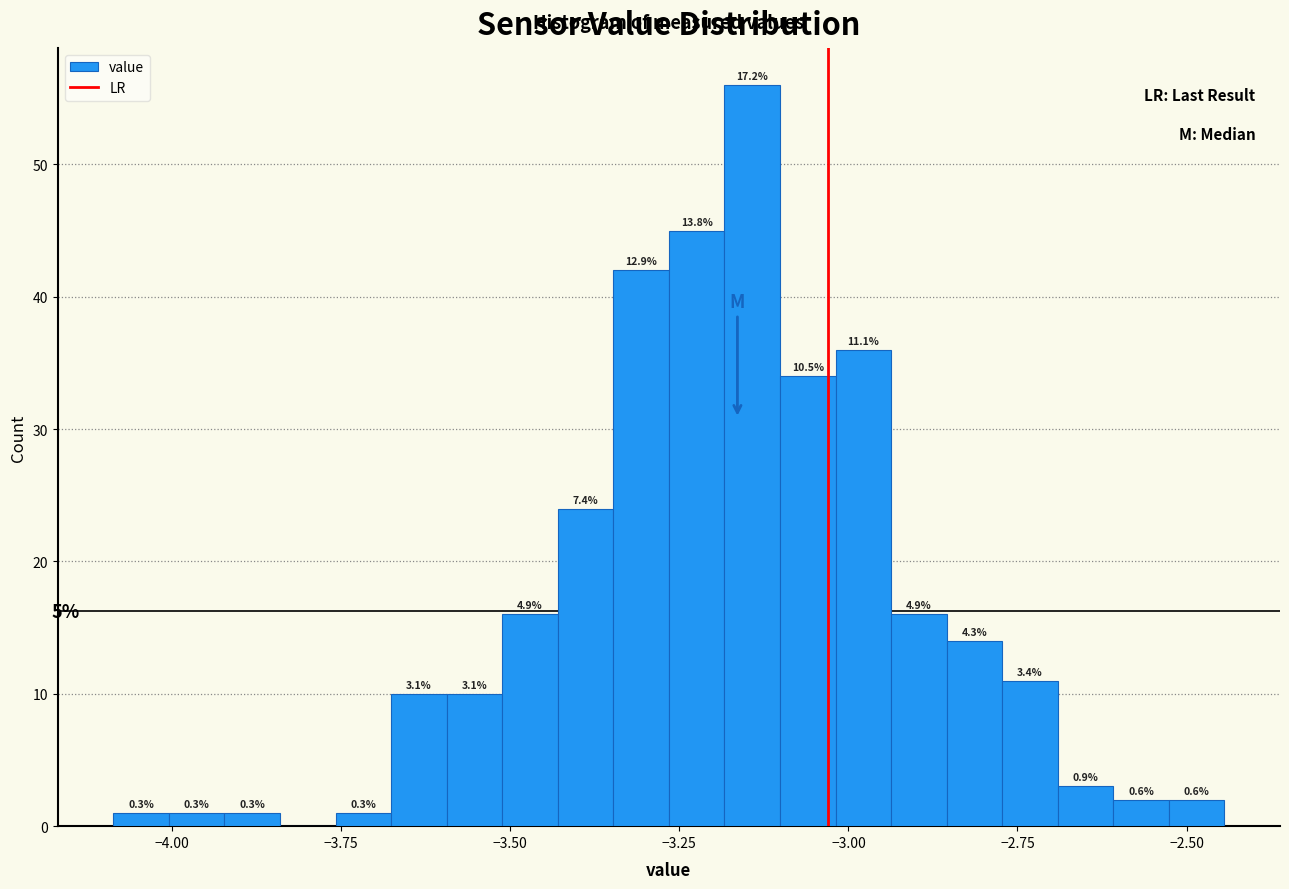

Around what value on the x-axis is the tallest bar? Give the approximate position of its centre, as read against the axis.

-3.15